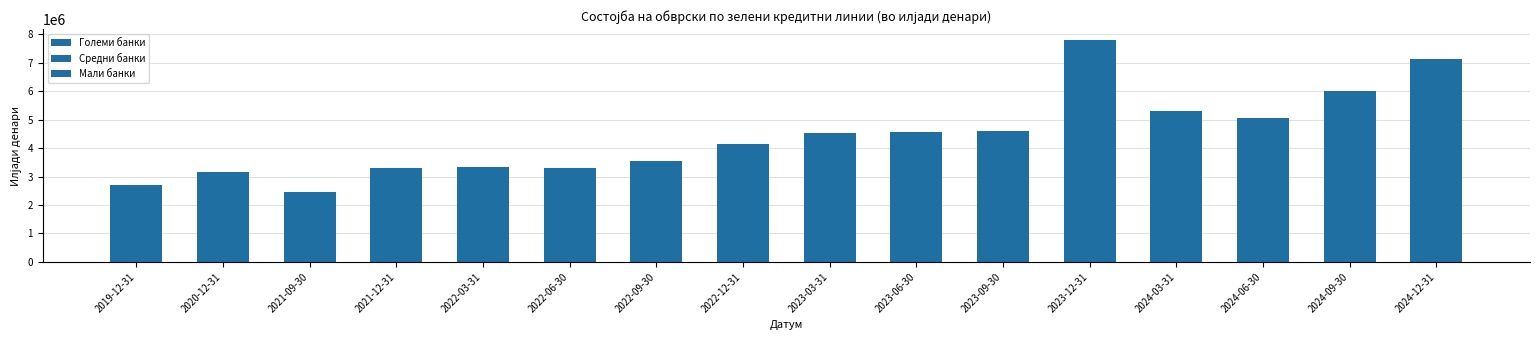

How many data points does each series have?

16